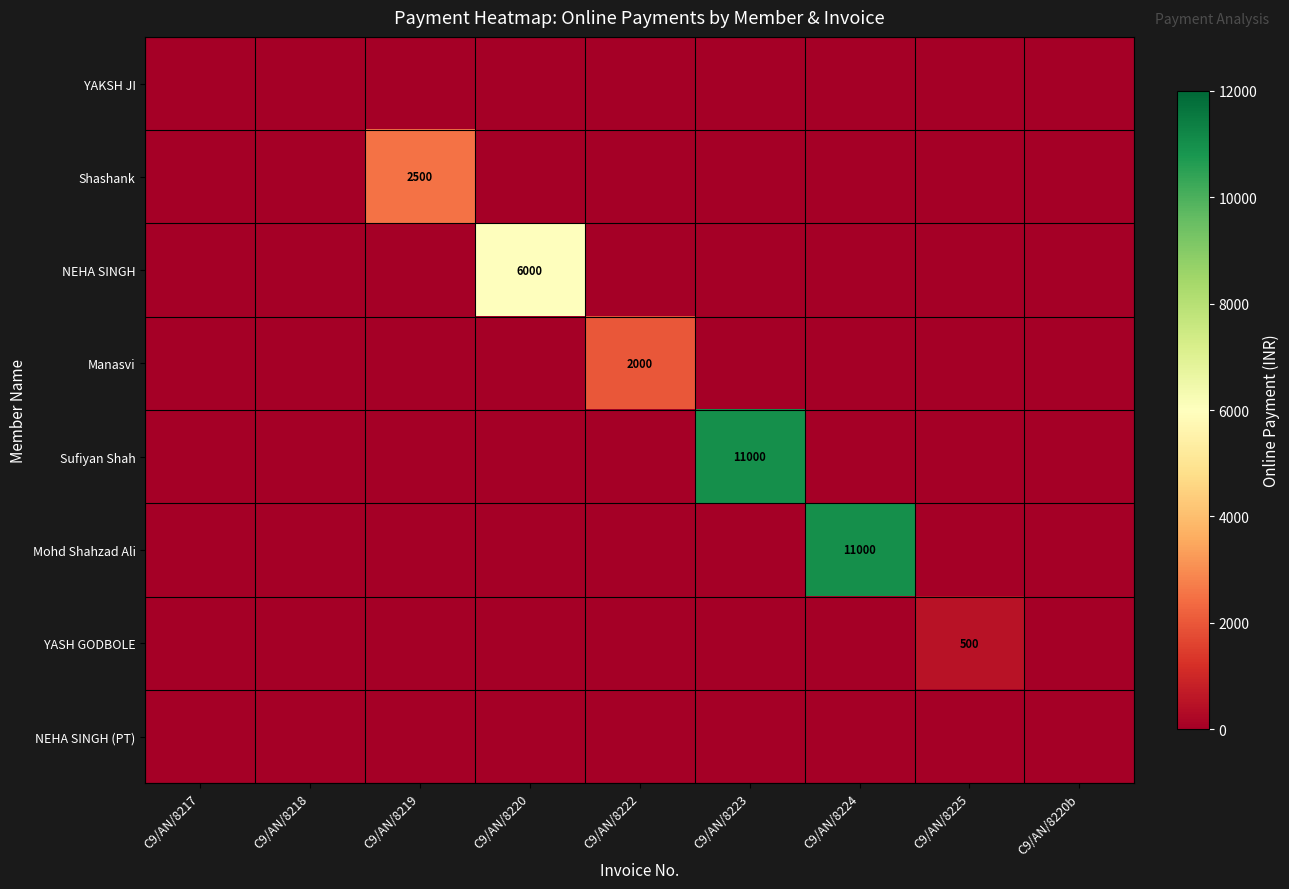

The YAKSH JI series shows 0 at C9/AN/8222. True or false?

True